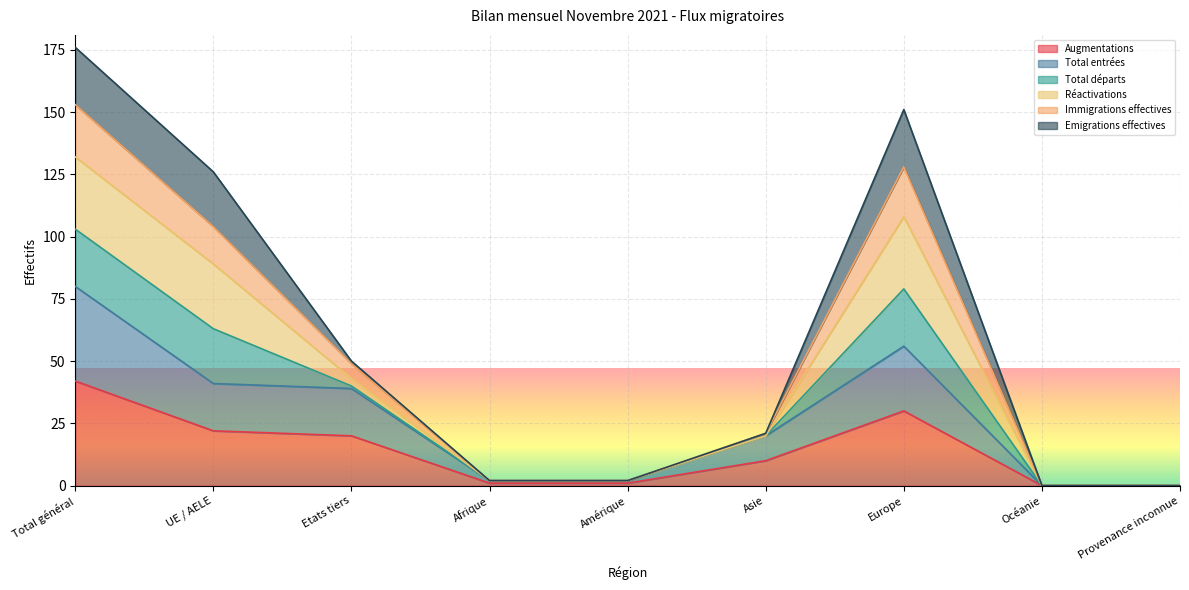

True or false: Augmentations has more than 2 interior local peaks.

False